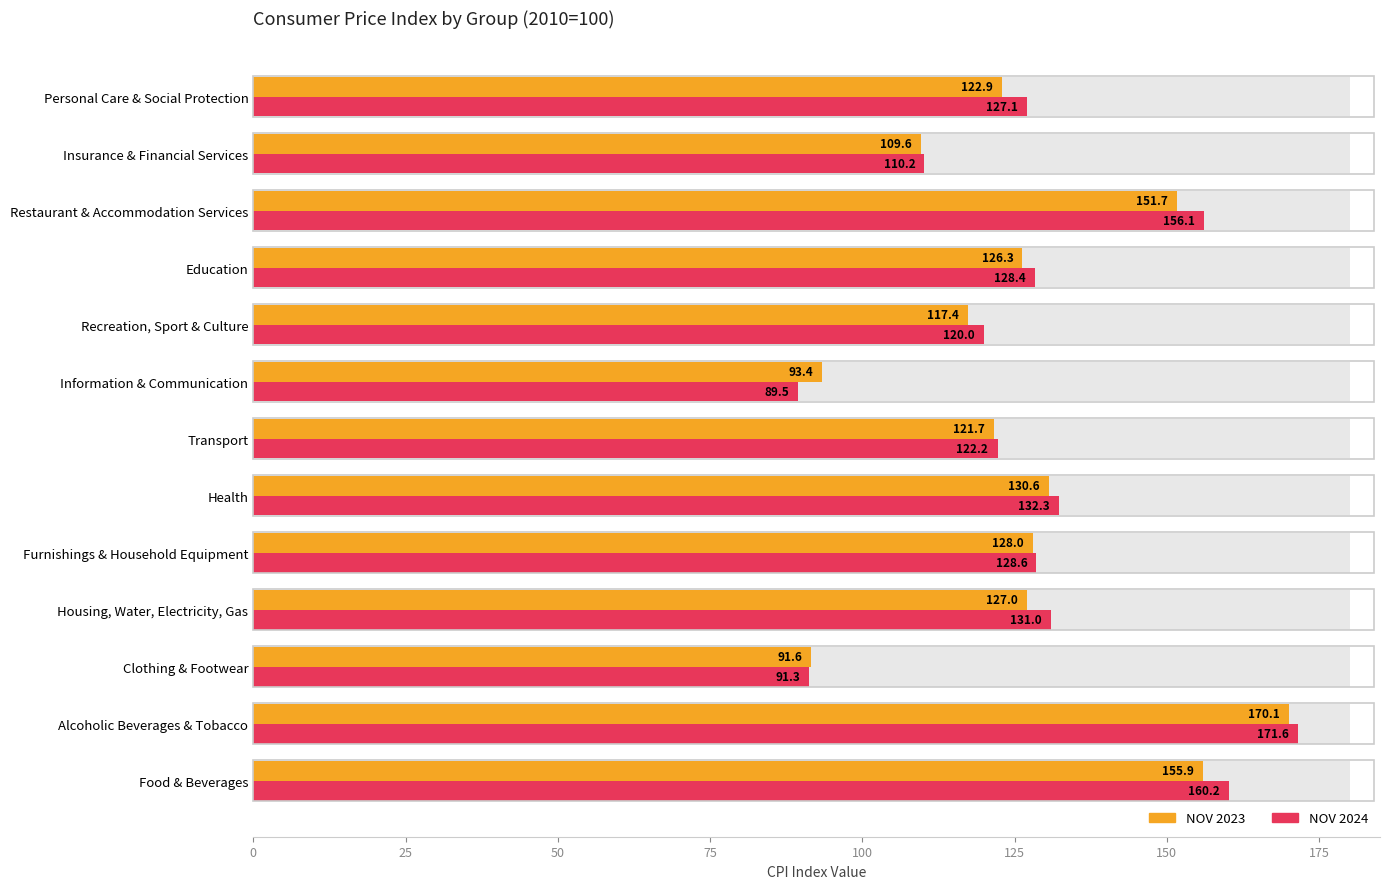

What is the value of the NOV 2023 bar at the 1st from the left?

155.9